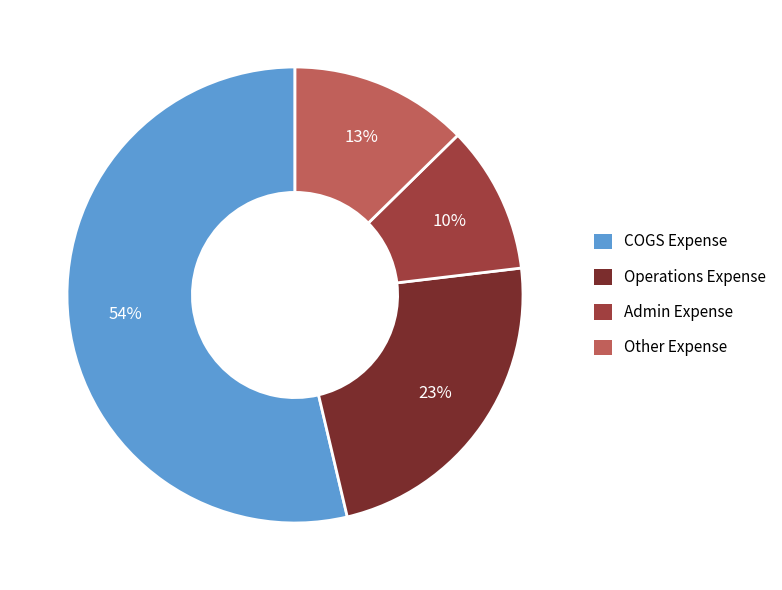

How many slices are in this pie chart?

4